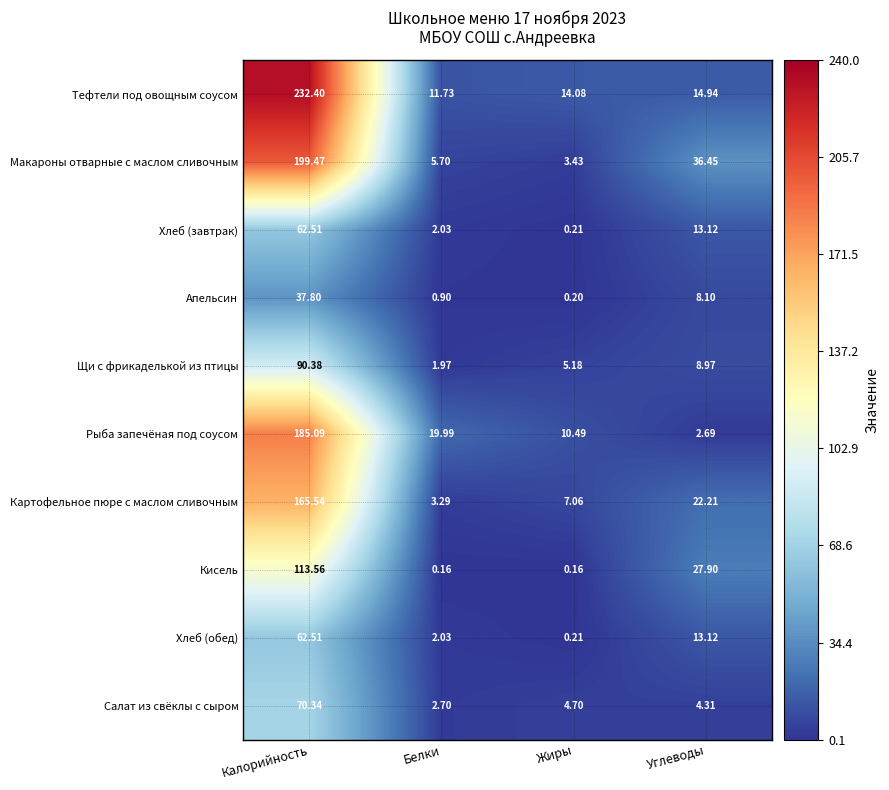

How many values in the Салат из свёклы с сыром series exceed 4?

3